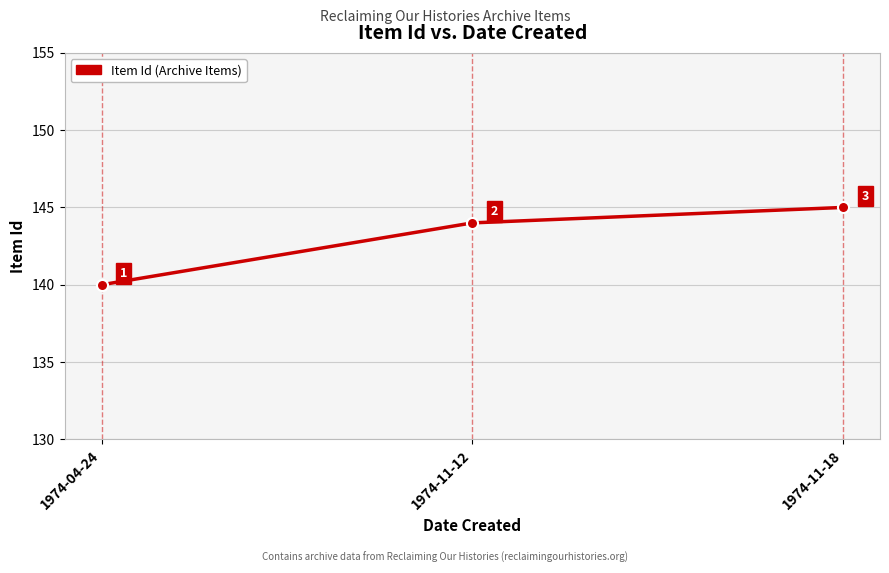

Is it true that the value at 1974-11-12 is 60?

False